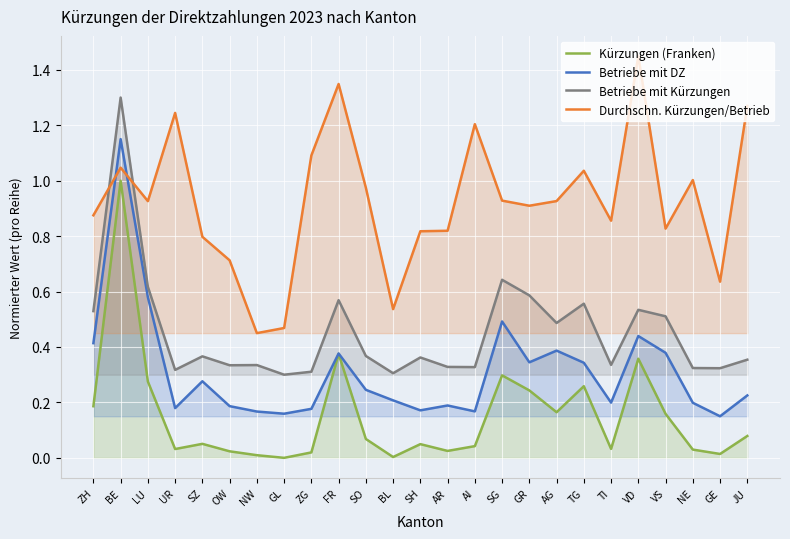

What is the value of the Betriebe mit DZ point at the 15th from the left?

0.2